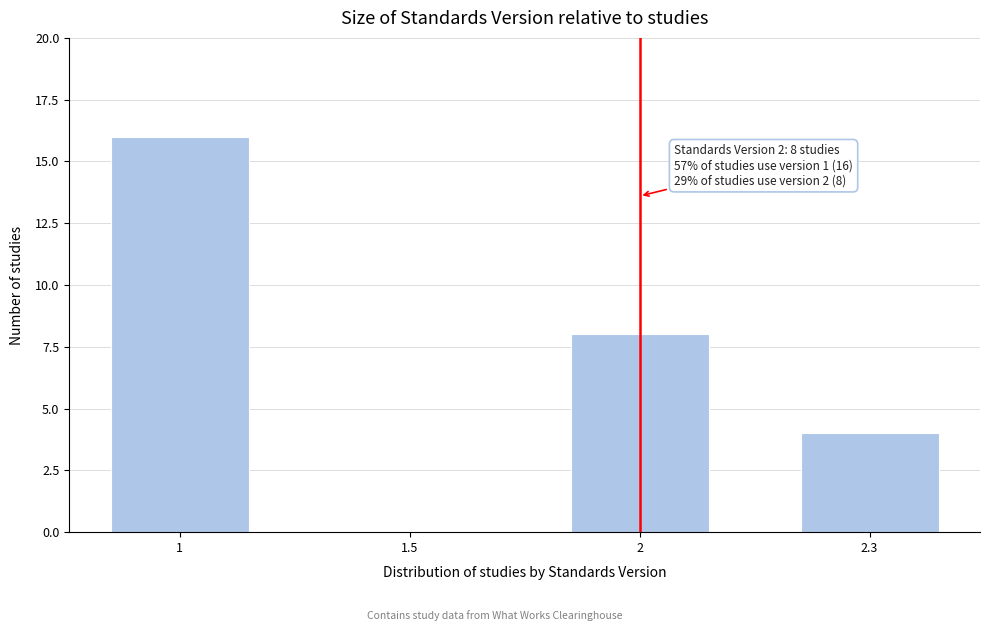

Reading left to right, extract all data points from this chart.

1=16	1.5=0	2=8	2.3=4